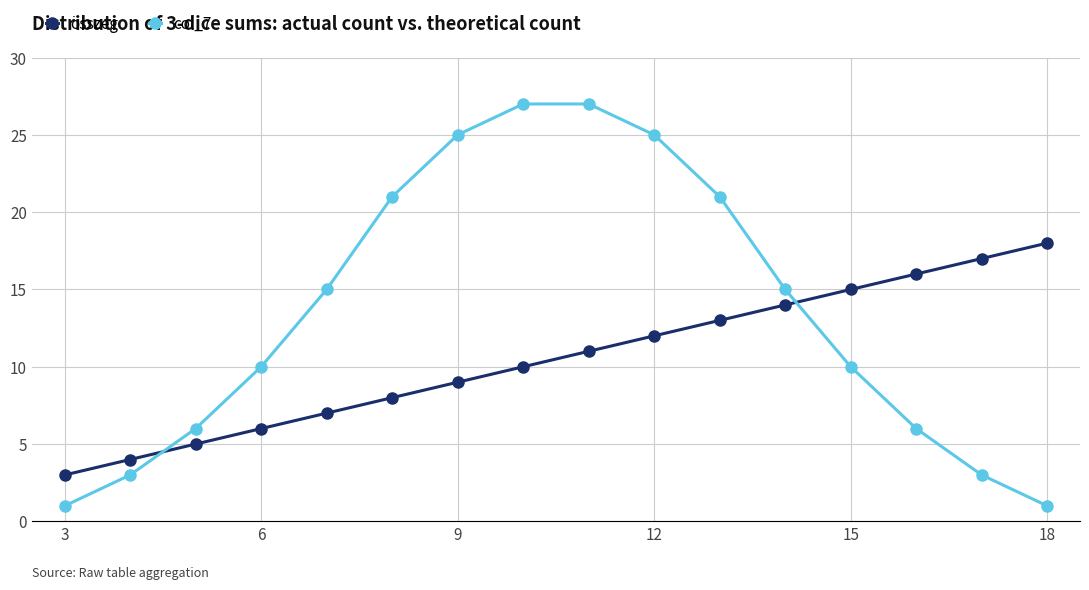

Which series has the widest spread of values?

col_7